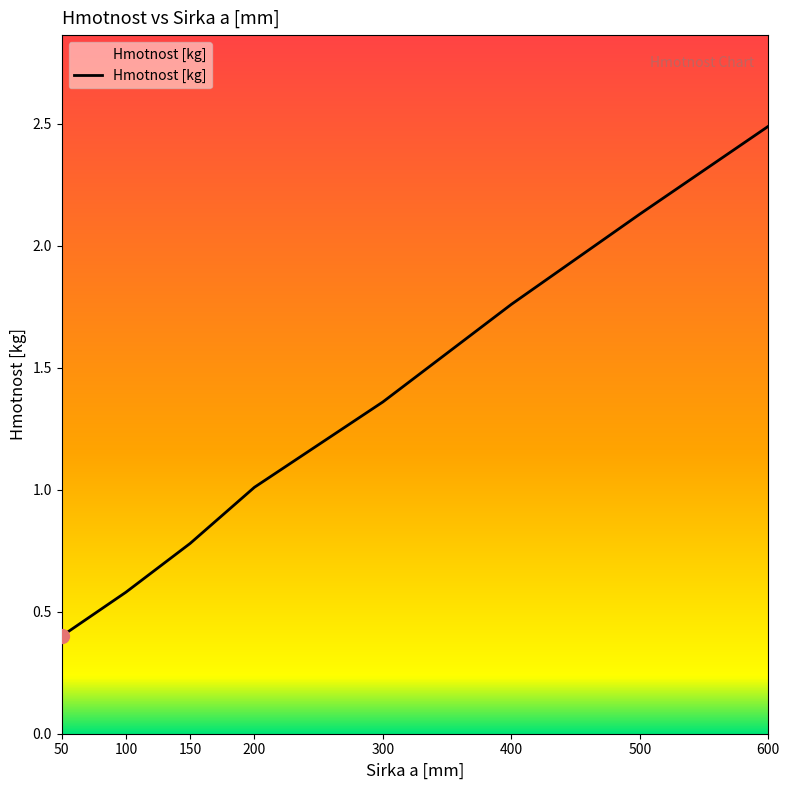

At which category does the chart reach its peak across all series?

600